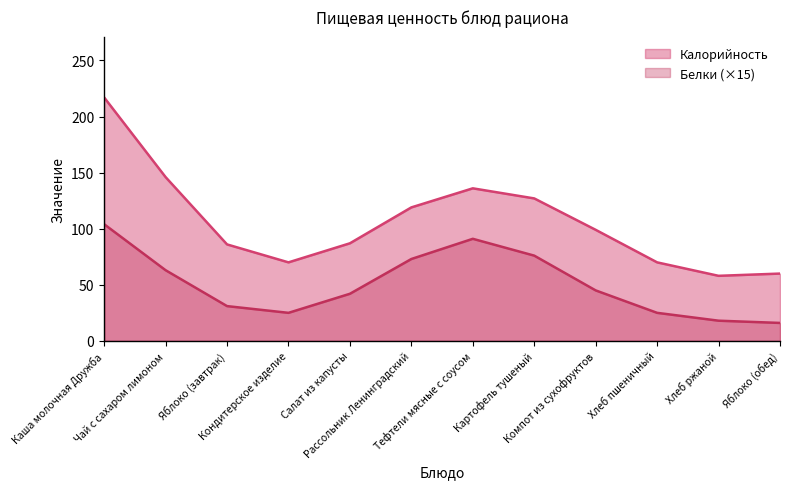

What is the difference between the maximum and minimum values in the Калорийность series?

159